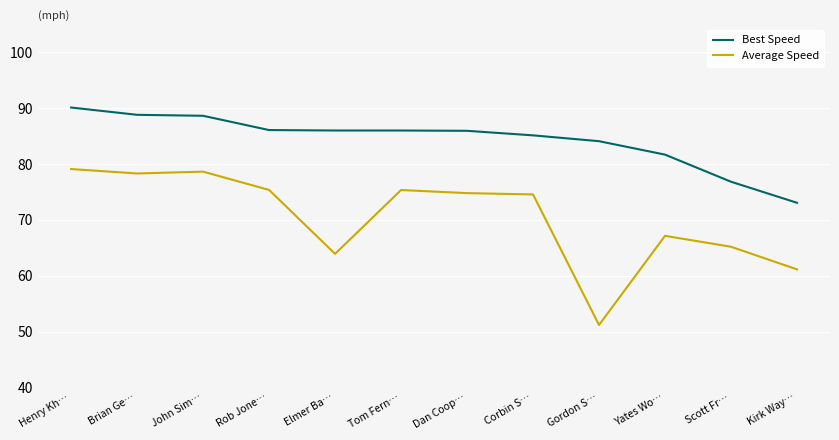

What is the sum of all Average Speed values?

844.8